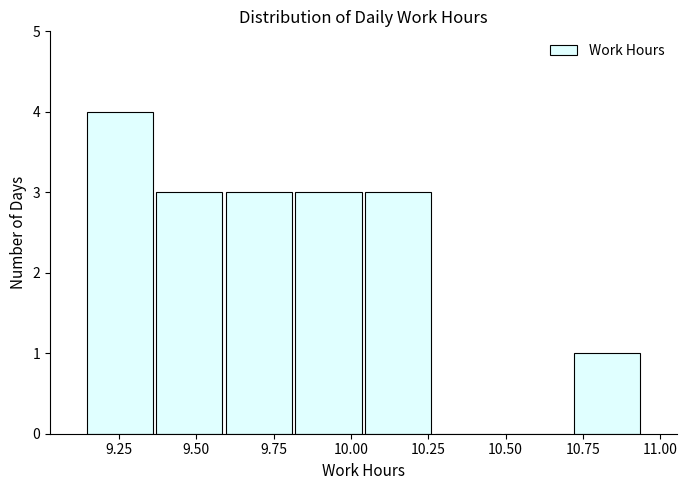

What is the height of the bar covering 10.040 to 10.265 on the x-axis? Neither the bar edges nor the heights are printed on the chart, so give them approximately, as read against the axes.

3